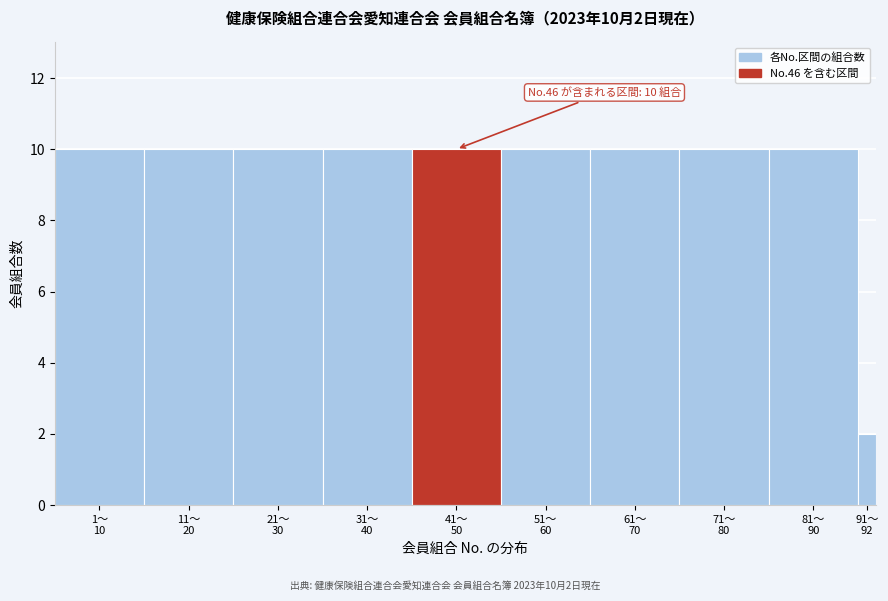

Reading left to right, extract all data points from this chart.

10	10	10	10	10	10	10	10	10	2